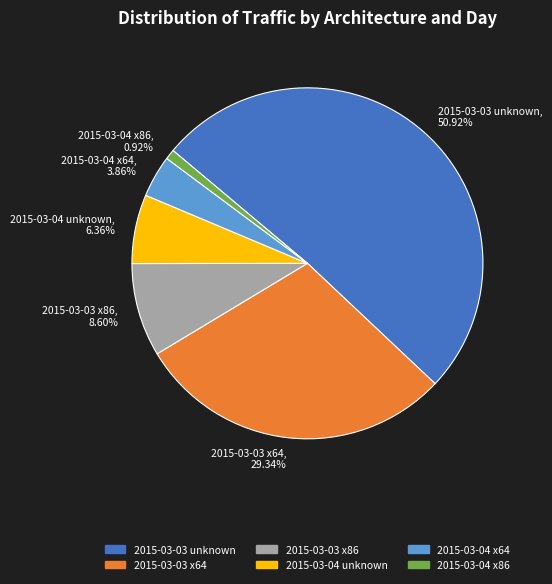

Which slice is the largest?

2015-03-03 unknown